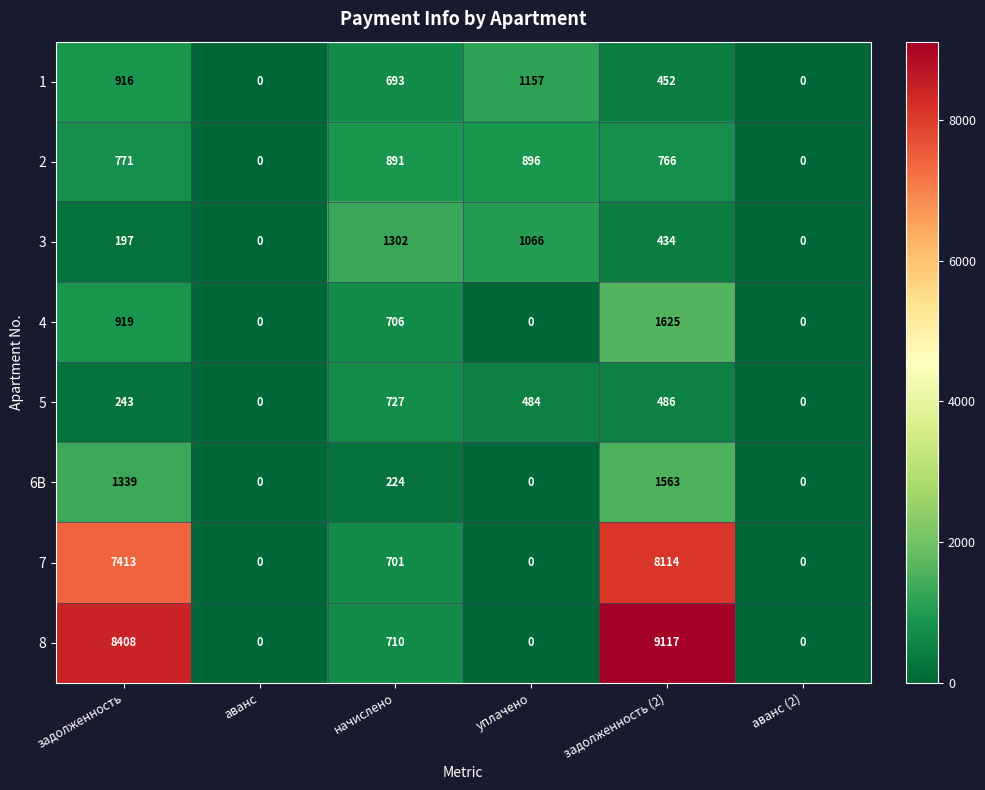

How many series are shown in this chart?

8